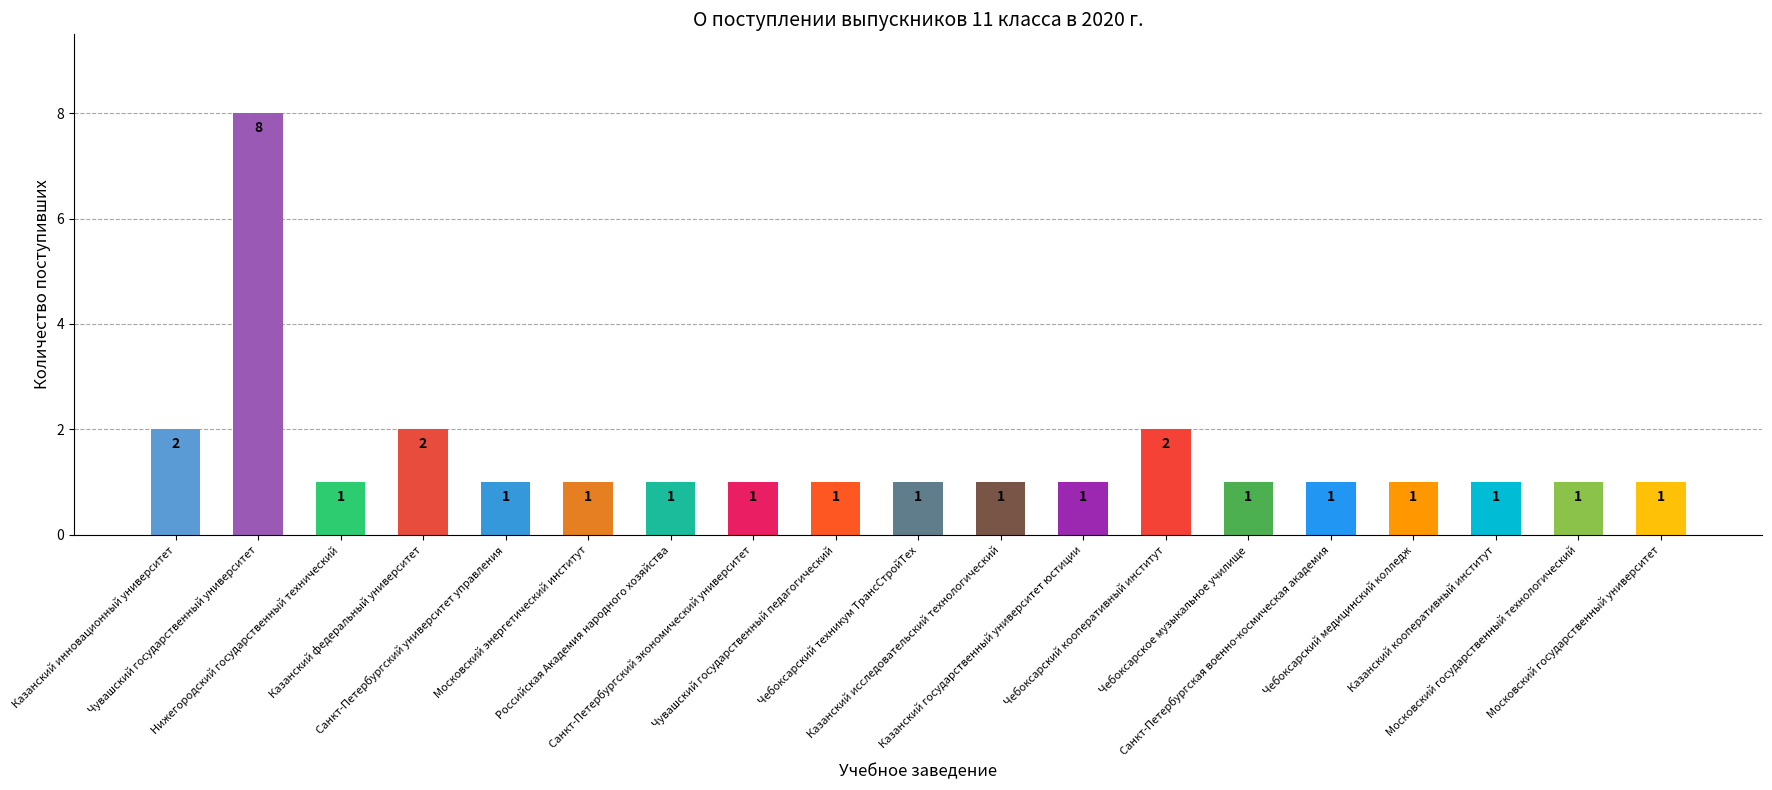

What is the label of the 12th bar from the left?

Казанский государственный университет юстиции